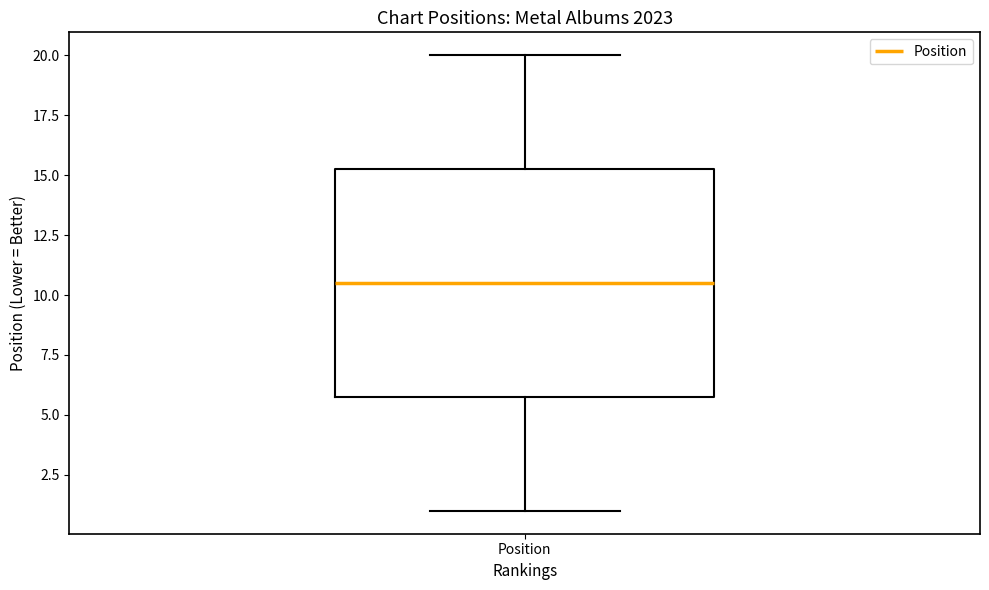

Transcribe this box plot: give where the median line is, the range the box spans, and where the two whiskers end, as read against the y-axis. The values are not printed on the chart, so give them approximately, as read against the axis.

median 10.5, box 6.0 to 15.5, whiskers 1.0 to 20.0